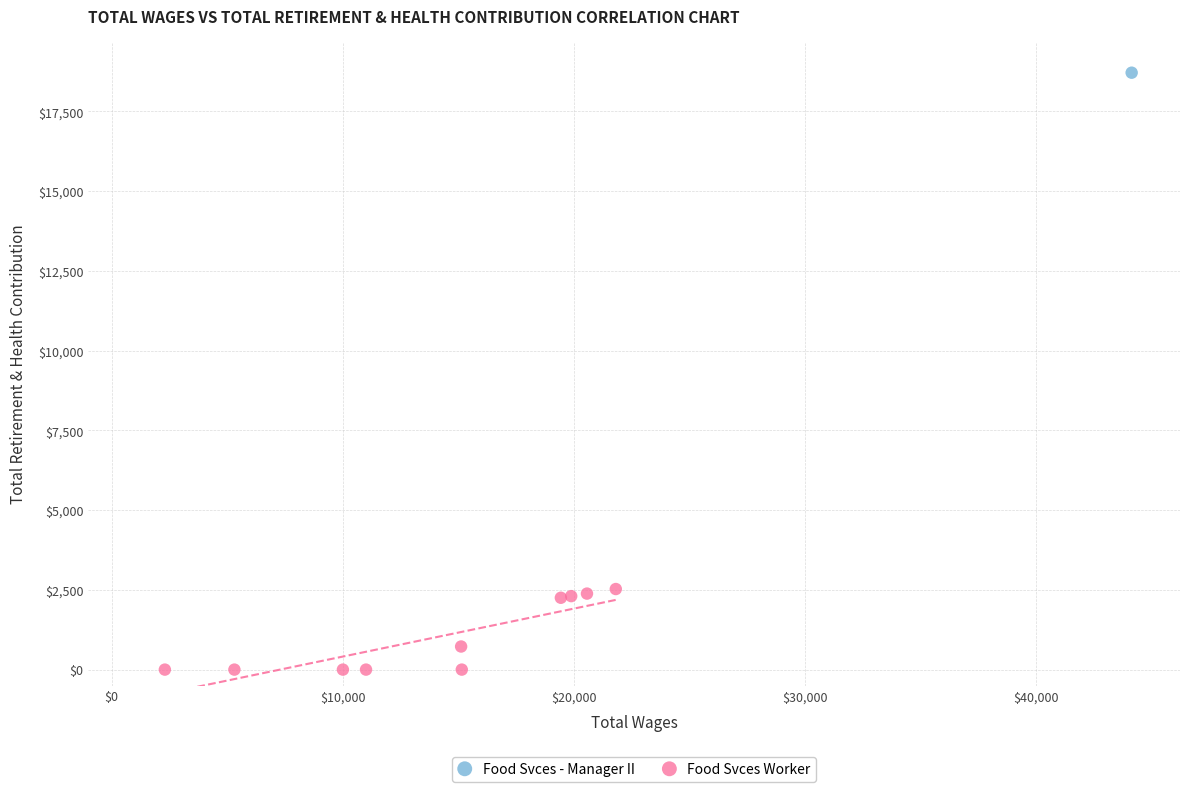

What are all the series names shown in the legend?

Food Svces - Manager II, Food Svces Worker